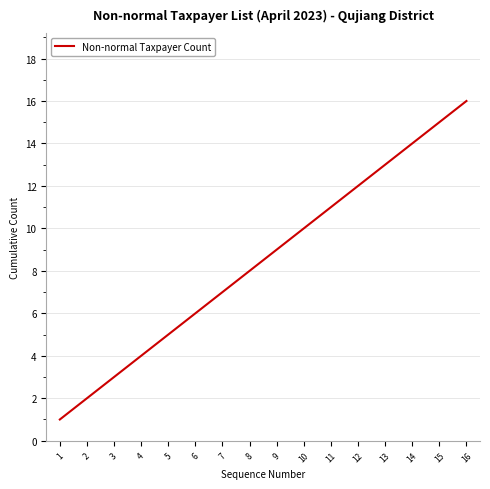

Reading right to left, list all the values displayed in this chart.

16=16	15=15	14=14	13=13	12=12	11=11	10=10	9=9	8=8	7=7	6=6	5=5	4=4	3=3	2=2	1=1